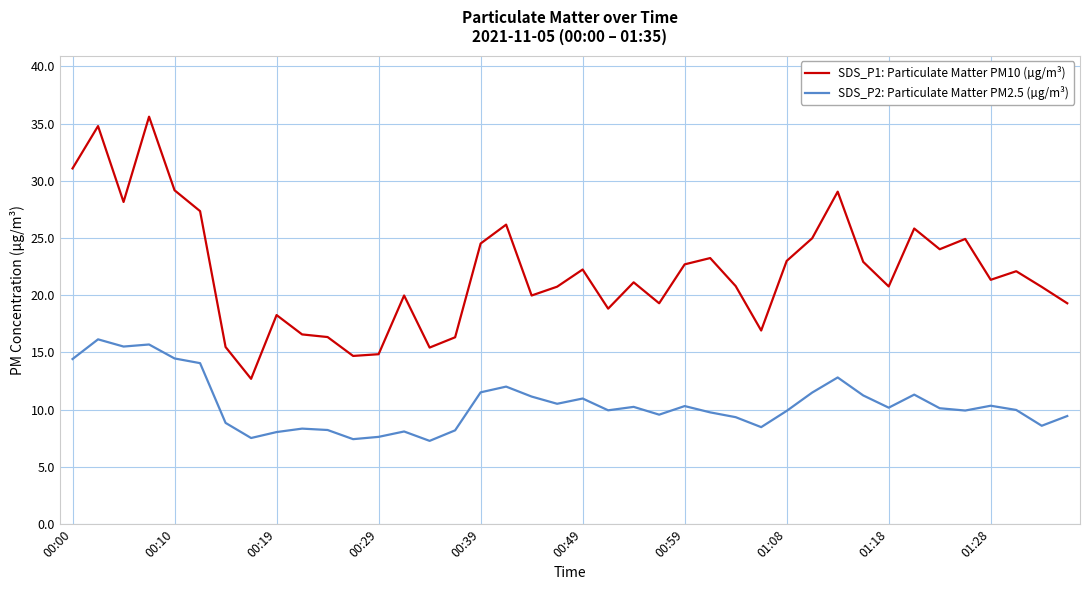

How many lines are shown in the chart?

2